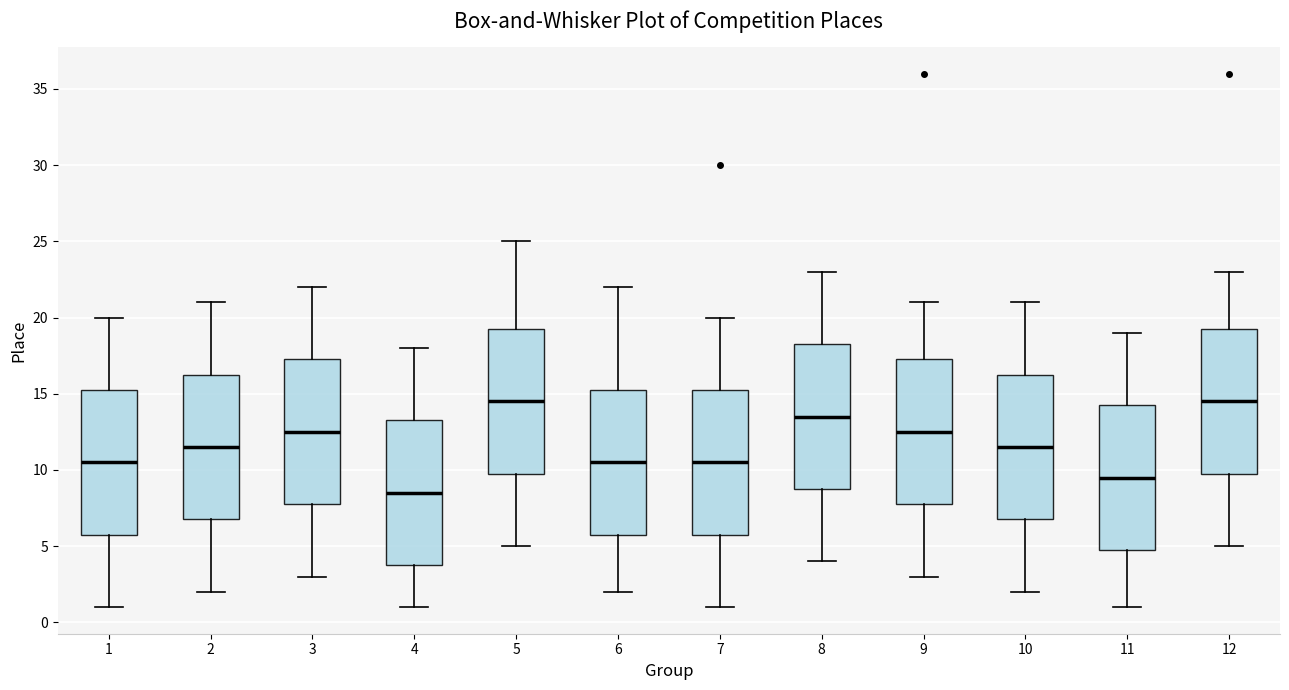

Reading left to right, read every box against the y-axis: the position of its median line, the range the box covers, and the ends of its whiskers. The values are not printed on the chart, so give them approximately, as read against the axis.

1: median 10.5, box 6.0 to 15.5, whiskers 1.0 to 20.0
2: median 11.5, box 7.0 to 16.5, whiskers 2.0 to 21.0
3: median 12.5, box 8.0 to 17.5, whiskers 3.0 to 22.0
4: median 8.5, box 4.0 to 13.5, whiskers 1.0 to 18.0
5: median 14.5, box 10.0 to 19.5, whiskers 5.0 to 25.0
6: median 10.5, box 6.0 to 15.5, whiskers 2.0 to 22.0
7: median 10.5, box 6.0 to 15.5, whiskers 1.0 to 20.0
8: median 13.5, box 9.0 to 18.5, whiskers 4.0 to 23.0
9: median 12.5, box 8.0 to 17.5, whiskers 3.0 to 21.0
10: median 11.5, box 7.0 to 16.5, whiskers 2.0 to 21.0
11: median 9.5, box 5.0 to 14.5, whiskers 1.0 to 19.0
12: median 14.5, box 10.0 to 19.5, whiskers 5.0 to 23.0